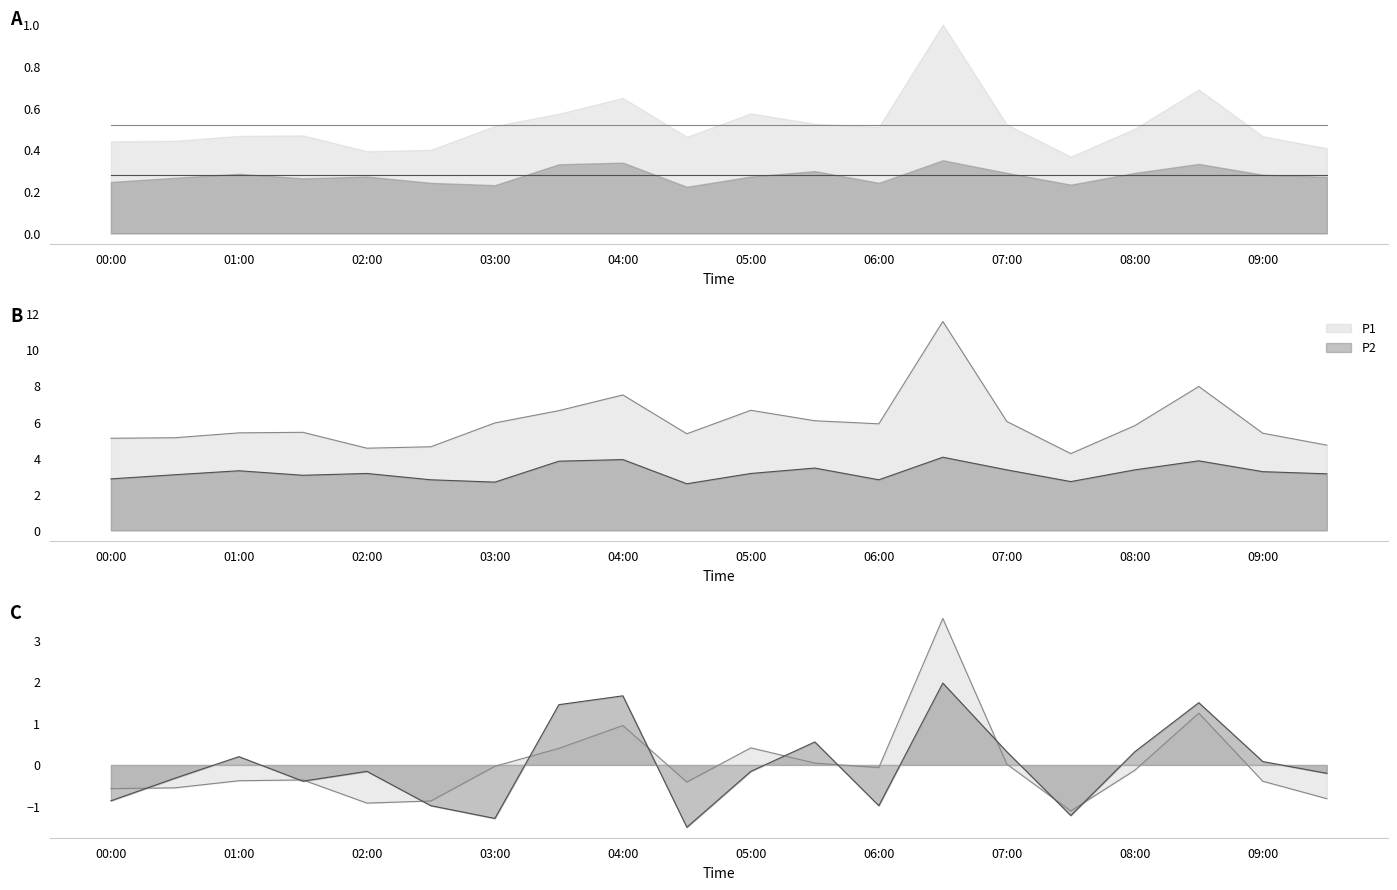

What is the difference between the P1 values at 02:30 and 01:30?

0.8